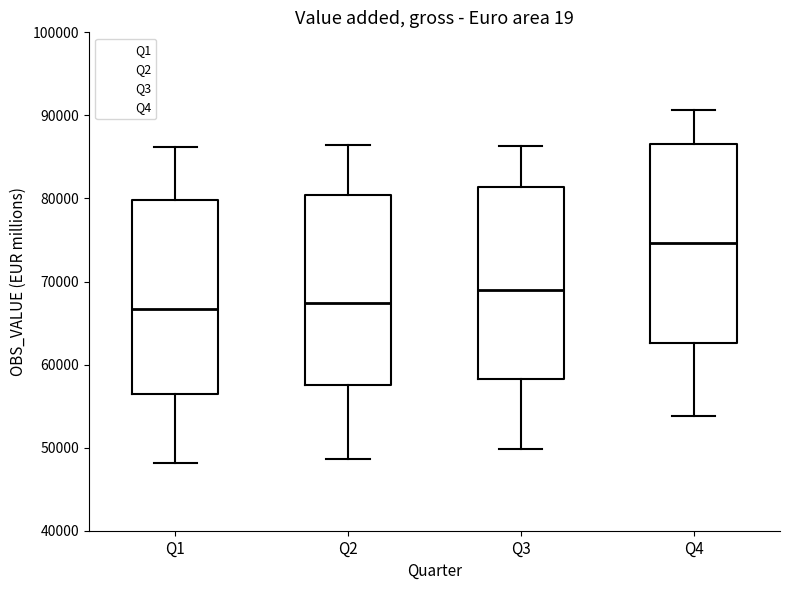

Reading left to right, transcribe this box plot: for each box, give where its median line is, the range the box spans, and where its two whiskers end, as read against the y-axis. The values are not printed on the chart, so give them approximately, as read against the axis.

Q1: median 67000, box 56000 to 80000, whiskers 48000 to 86000
Q2: median 67000, box 58000 to 80000, whiskers 49000 to 86000
Q3: median 69000, box 58000 to 81000, whiskers 50000 to 86000
Q4: median 75000, box 63000 to 87000, whiskers 54000 to 91000